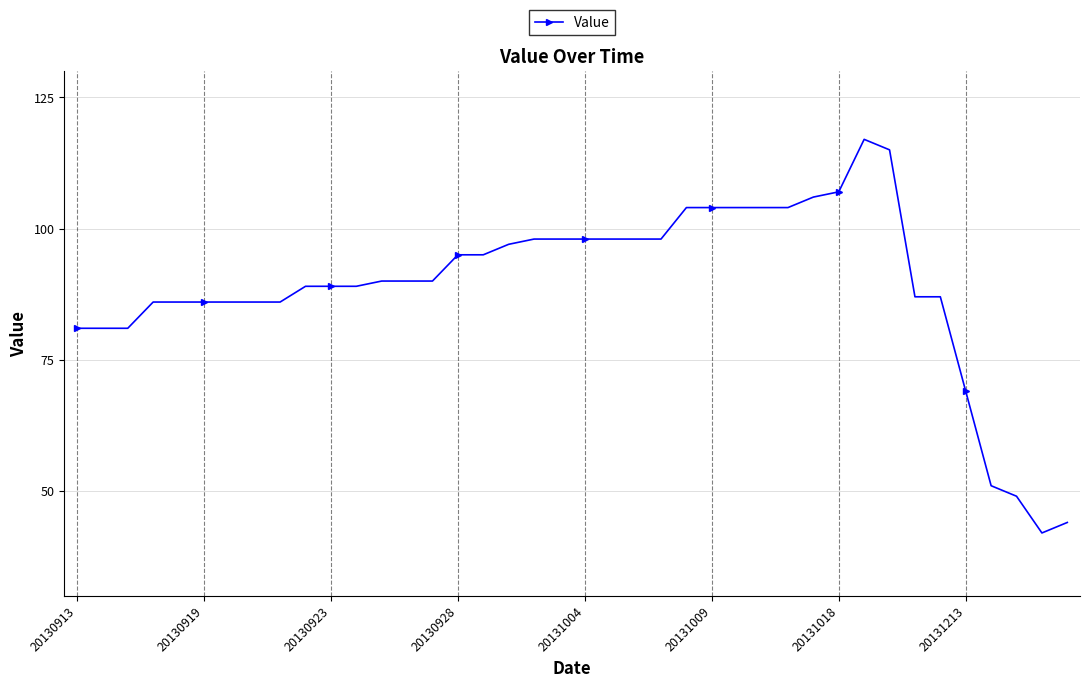

True or false: the data has more than 0 interior local peaks.

True